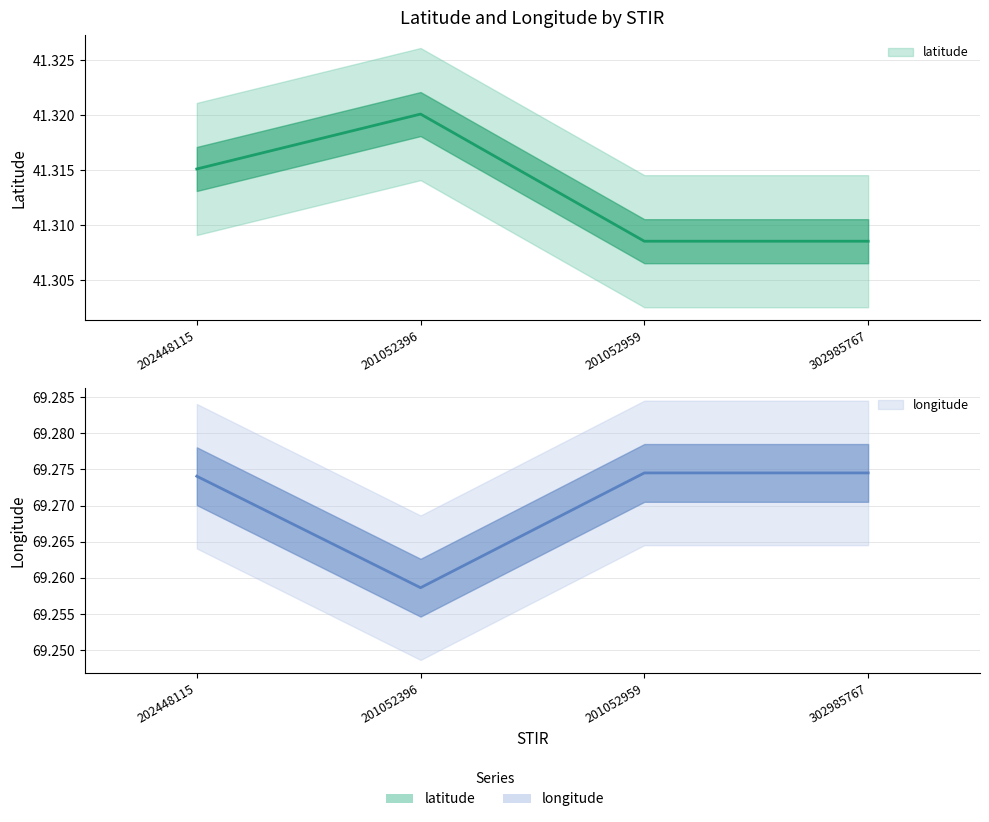

Reading left to right, what are all the values shown in this chart?

latitude: 202448115=41.3	201052396=41.3	201052959=41.3	302985767=41.3
longitude: 202448115=69.3	201052396=69.3	201052959=69.3	302985767=69.3